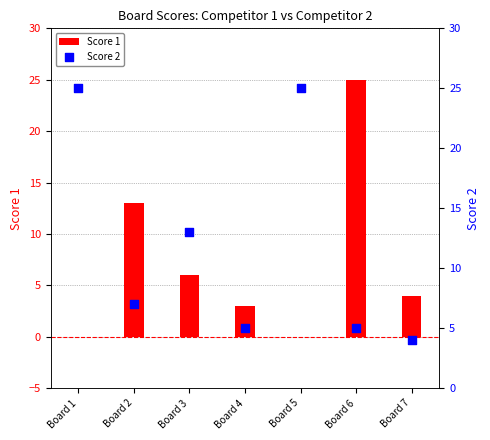

Which series has the widest spread of Y values?

Score 1